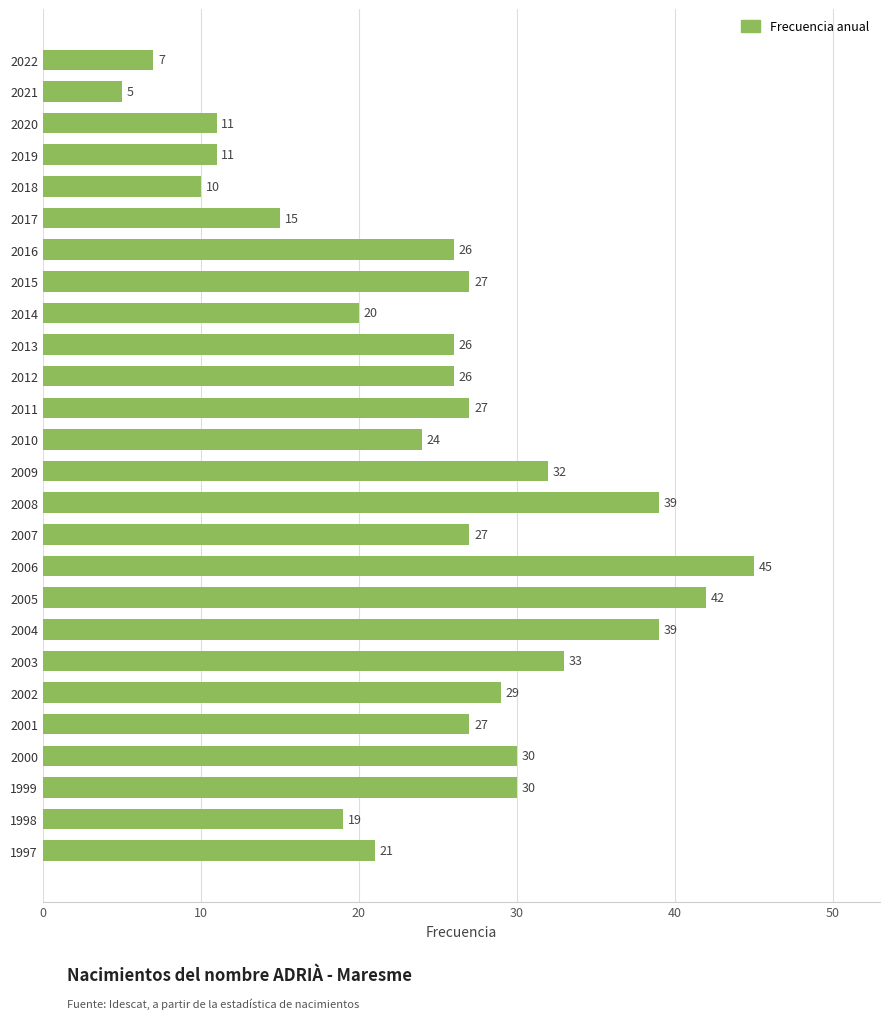

Which label corresponds to the largest value in the chart?

2006